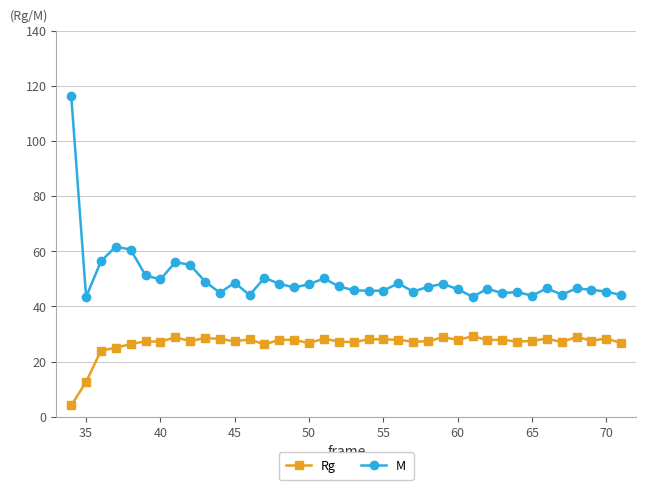

How many categories are shown in the chart?

38